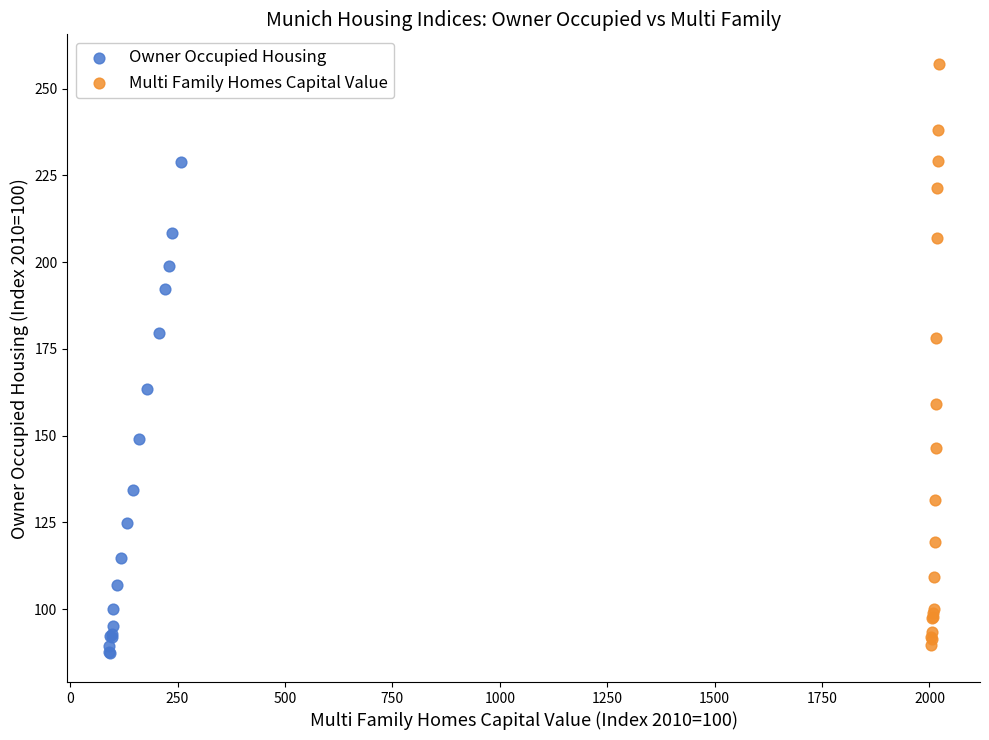

Which series has the widest spread of Y values?

Multi Family Homes Capital Value